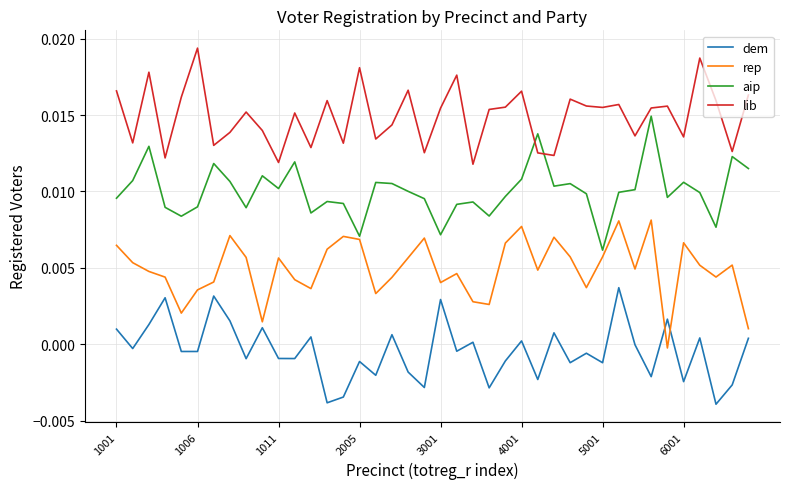

True or false: aip and lib intersect in this chart.

True